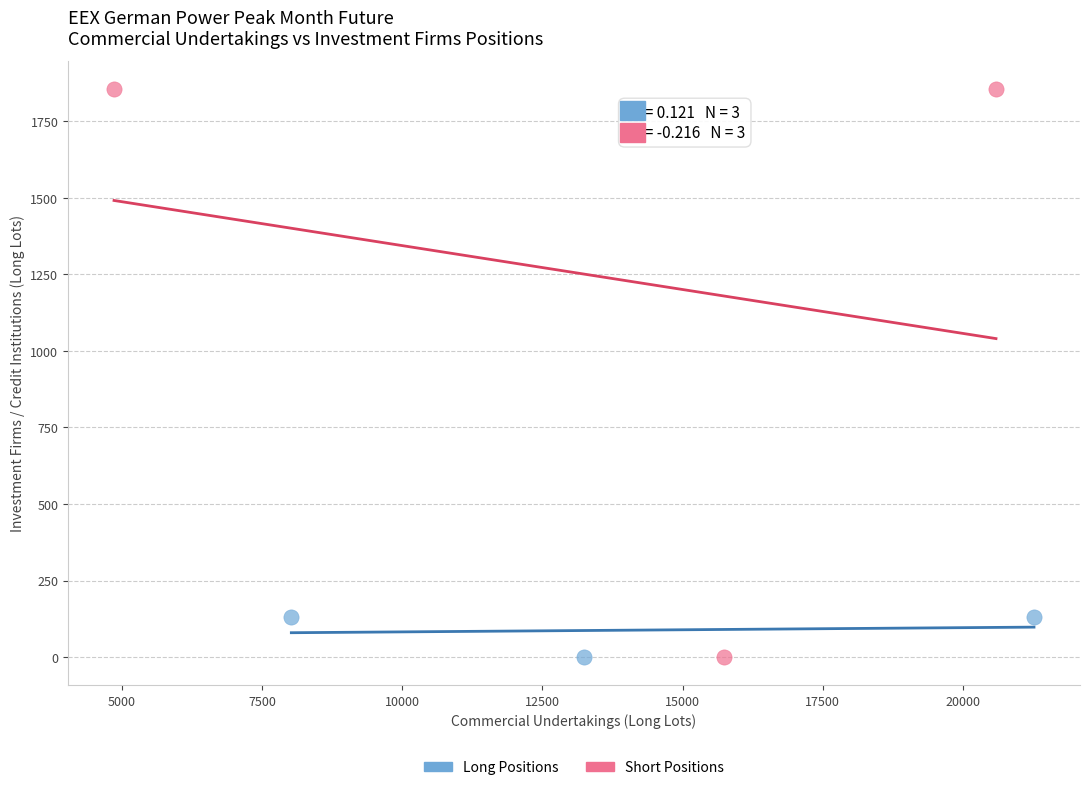

Which series has the widest spread of Y values?

Short Positions